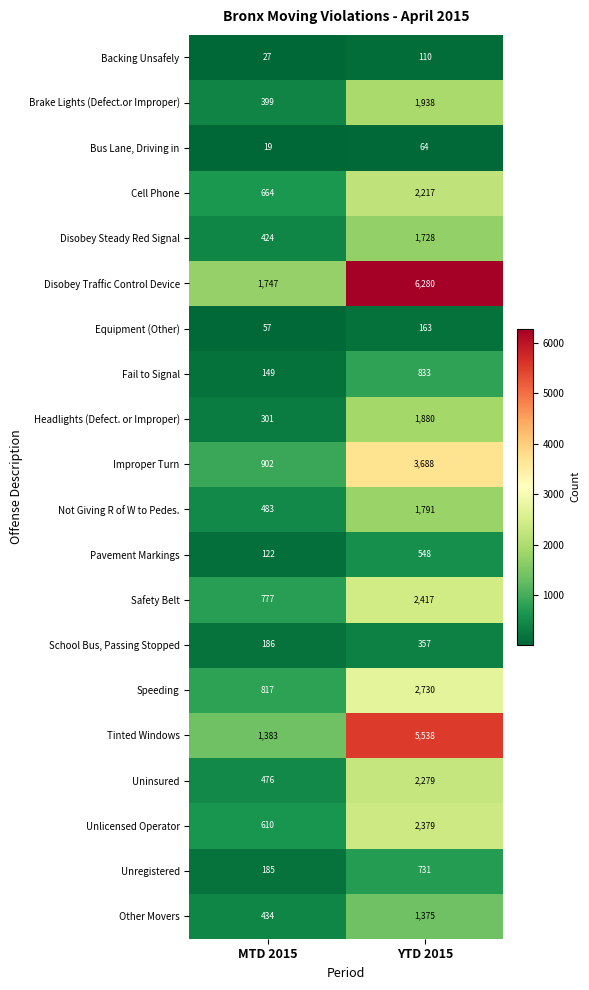

Which category has the highest value across all series?

YTD 2015